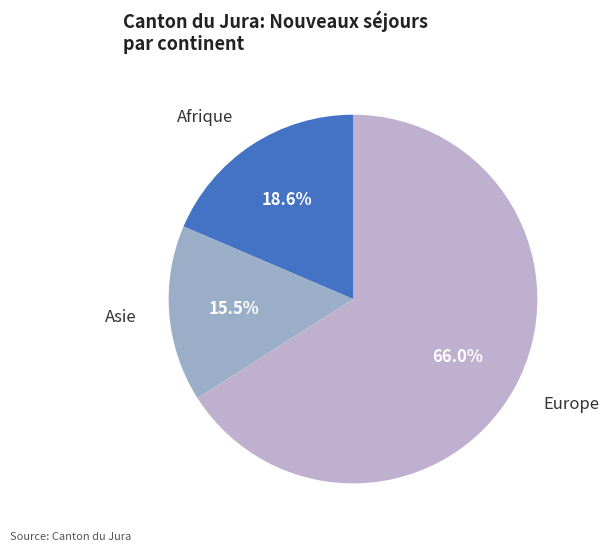

Rank the categories by value from lowest to highest.

Asie, Afrique, Europe